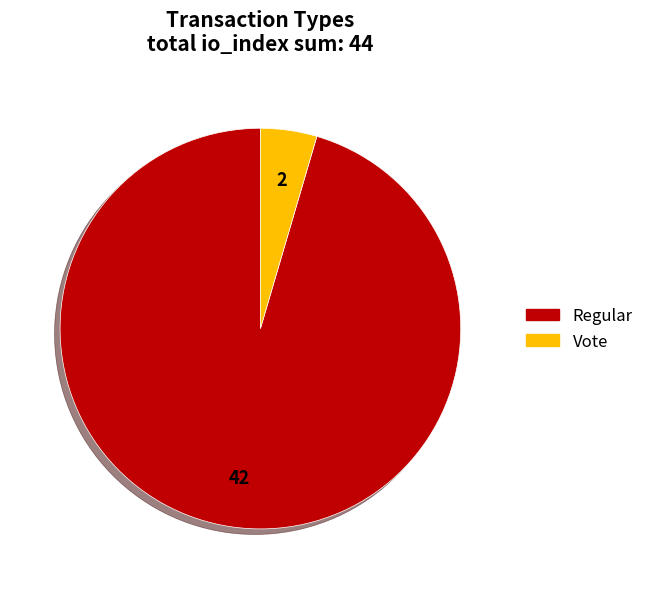

Which has a higher value, Regular or Vote?

Regular